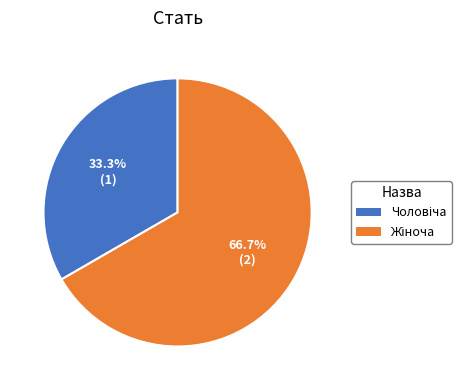

Is there a majority slice in this chart?

Yes